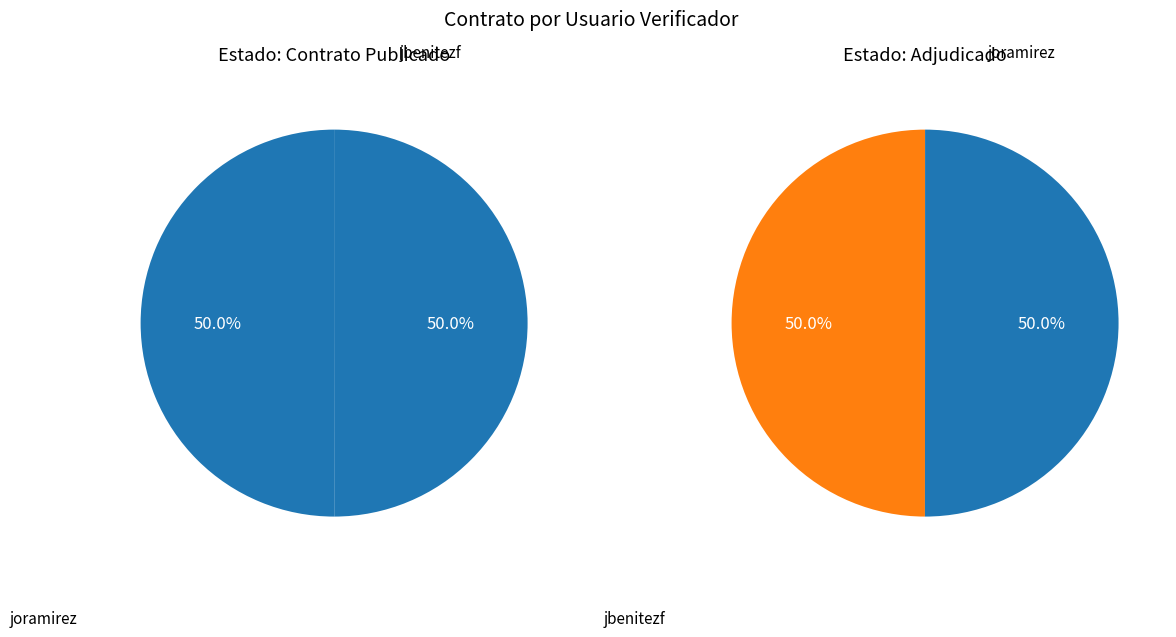

To the nearest percent, what percentage of the pie is joramirez?

50%